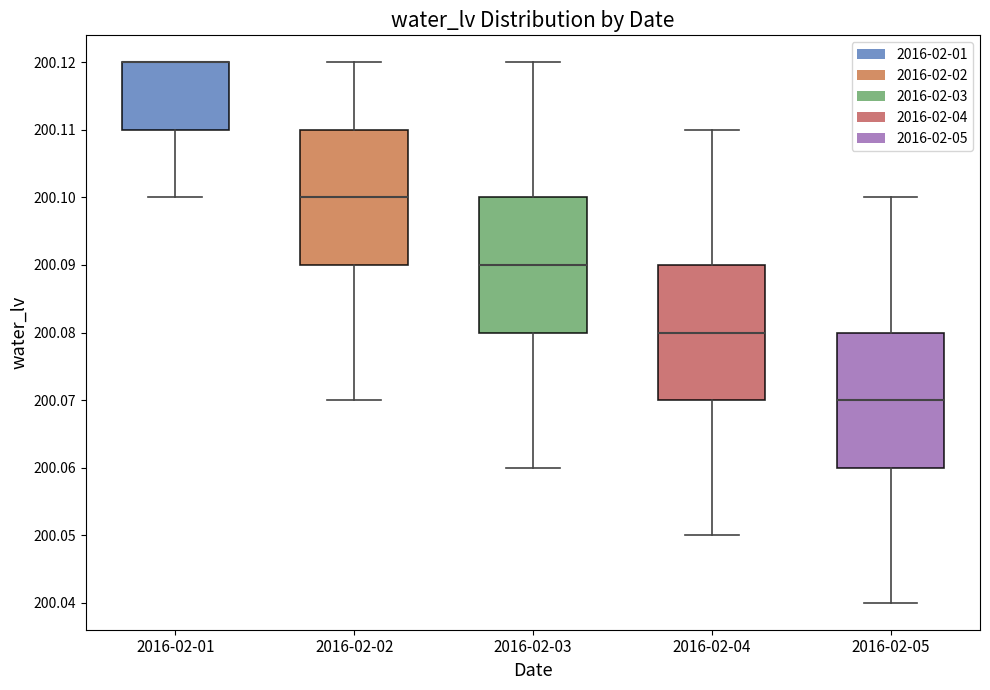

Reading left to right, read every box against the y-axis: the position of its median line, the range the box covers, and the ends of its whiskers. The values are not printed on the chart, so give them approximately, as read against the axis.

2016-02-01: median 200.12 (drawn on the box's upper edge), box 200.11 to 200.12, whiskers 200.10 to 200.12
2016-02-02: median 200.10, box 200.09 to 200.11, whiskers 200.07 to 200.12
2016-02-03: median 200.09, box 200.08 to 200.10, whiskers 200.06 to 200.12
2016-02-04: median 200.08, box 200.07 to 200.09, whiskers 200.05 to 200.11
2016-02-05: median 200.07, box 200.06 to 200.08, whiskers 200.04 to 200.10